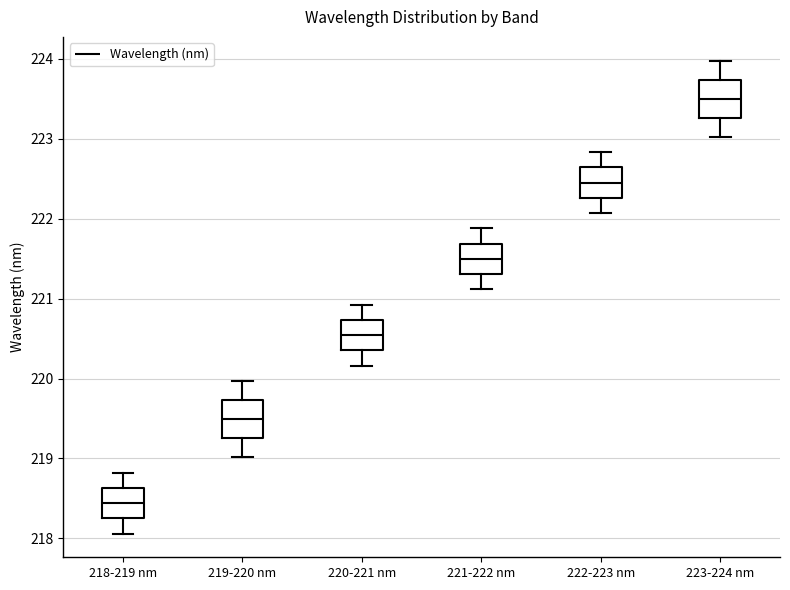

Reading left to right, transcribe this box plot: for each box, give where its median line is, the range the box spans, and where its two whiskers end, as read against the y-axis. The values are not printed on the chart, so give them approximately, as read against the axis.

218-219 nm: median 218.4, box 218.3 to 218.6, whiskers 218.1 to 218.8
219-220 nm: median 219.5, box 219.3 to 219.7, whiskers 219.0 to 220.0
220-221 nm: median 220.5, box 220.4 to 220.7, whiskers 220.2 to 220.9
221-222 nm: median 221.5, box 221.3 to 221.7, whiskers 221.1 to 221.9
222-223 nm: median 222.5, box 222.3 to 222.6, whiskers 222.1 to 222.8
223-224 nm: median 223.5, box 223.3 to 223.7, whiskers 223.0 to 224.0